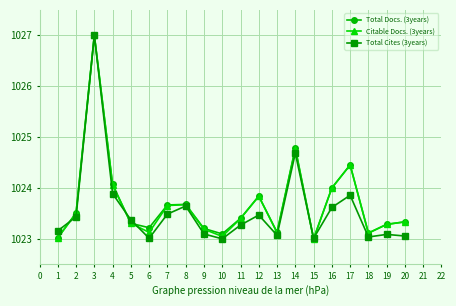

Where is the first local minimum for Total Docs. (3years)?

6